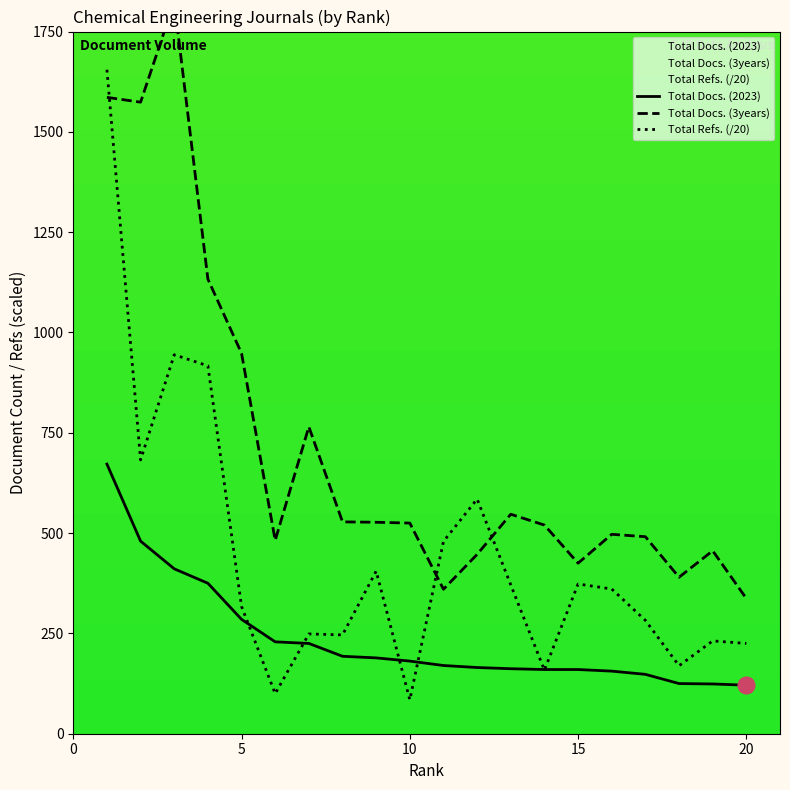

List the series in order of their overall mean, lowest first.

Total Docs. (2023), Total Refs. (/20), Total Docs. (3years)